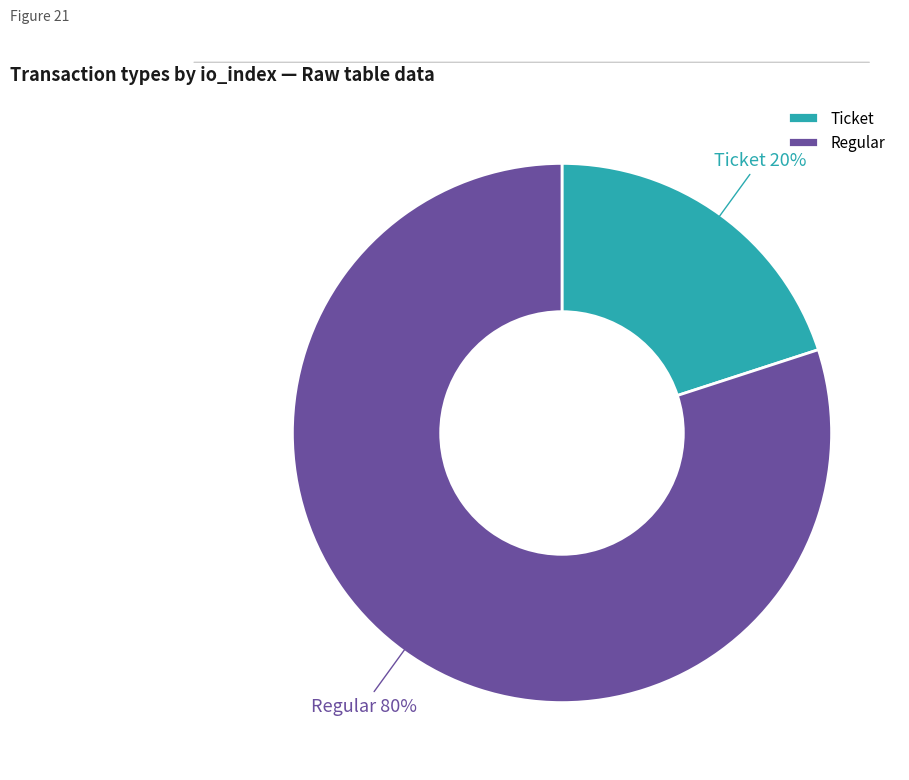

Which has a higher value, Ticket or Regular?

Regular